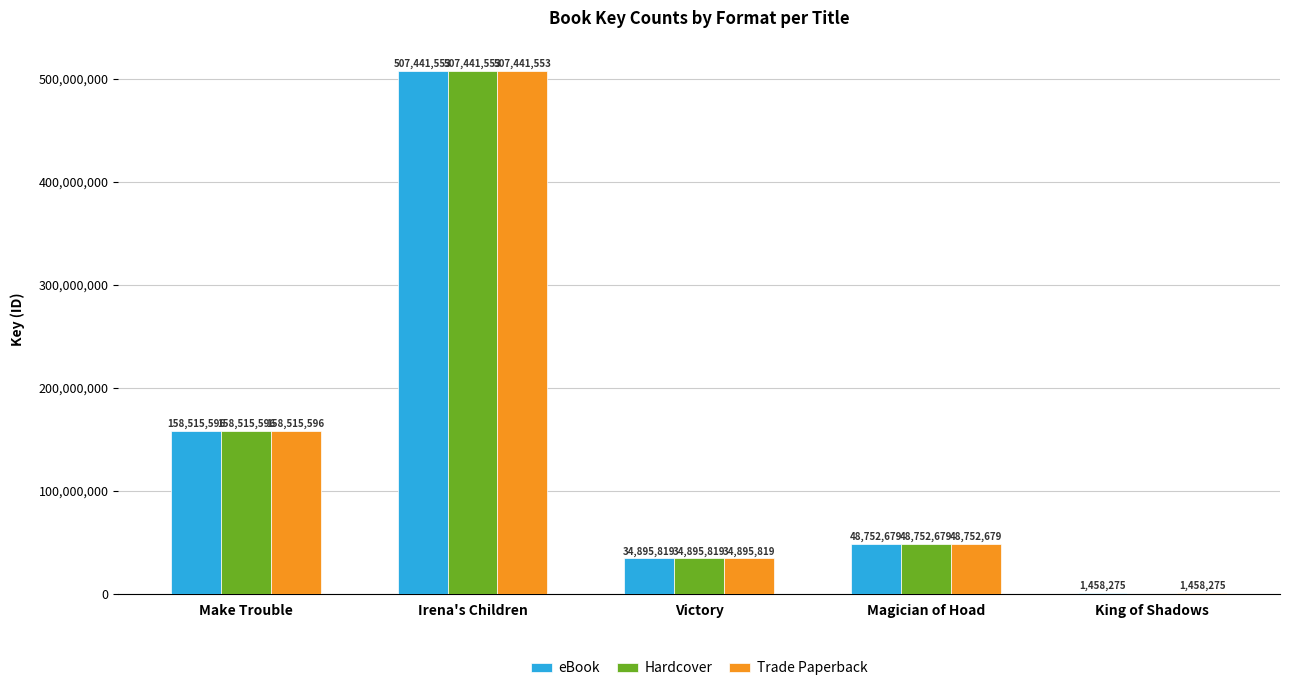

Reading left to right, what are all the values shown in this chart?

eBook: Make Trouble=158515596	Irena's Children=507441553	Victory=34895819	Magician of Hoad=48752679	King of Shadows=1458275
Hardcover: Make Trouble=158515596	Irena's Children=507441553	Victory=34895819	Magician of Hoad=48752679	King of Shadows=0
Trade Paperback: Make Trouble=158515596	Irena's Children=507441553	Victory=34895819	Magician of Hoad=48752679	King of Shadows=1458275